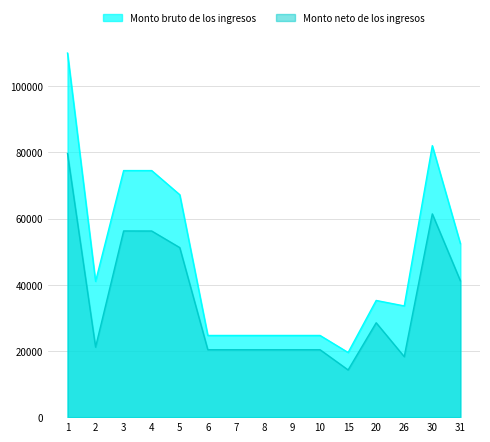

True or false: Monto bruto de los ingresos has a value of 35909.7 at 8.

False